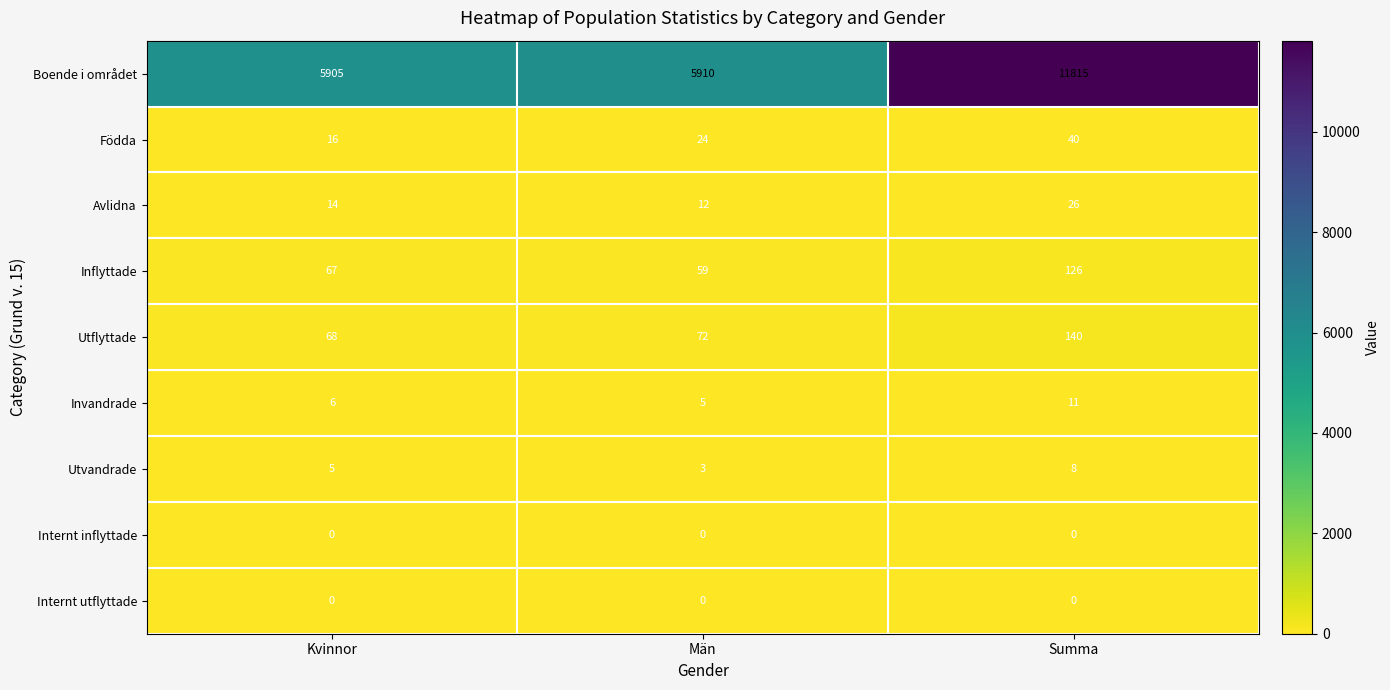

List the labels in order of Invandrade value, largest first.

Summa, Kvinnor, Män